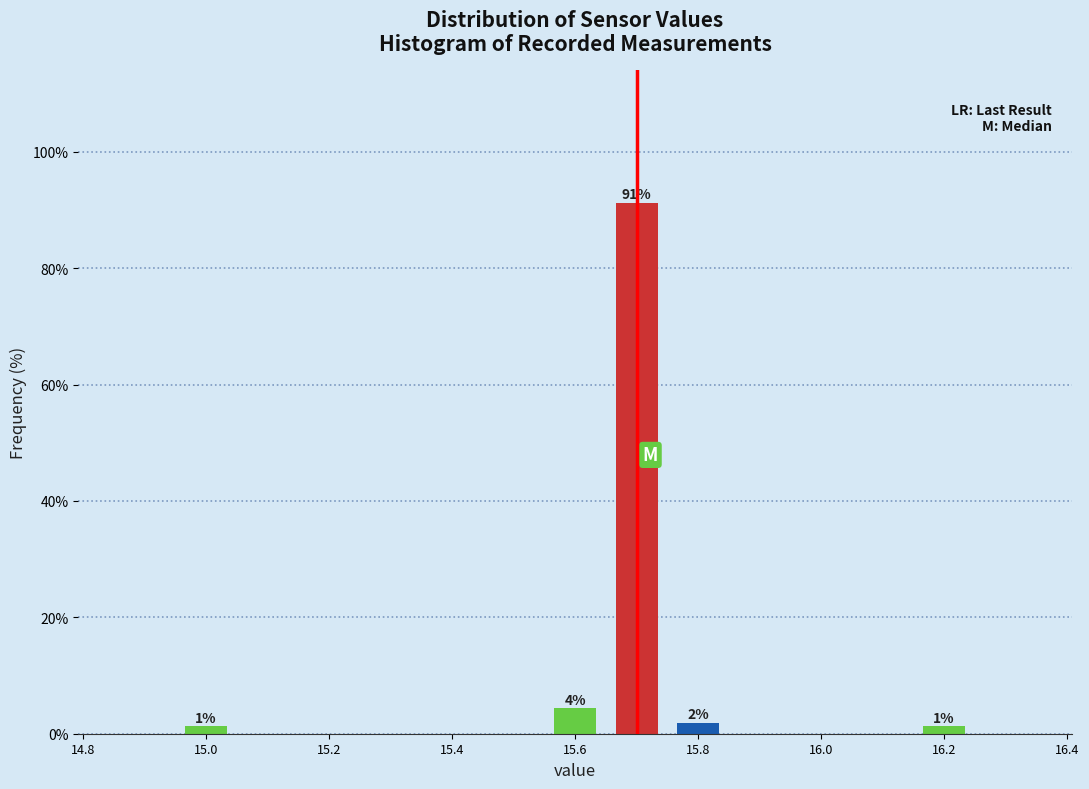

Which range on the x-axis has the tallest bar?

15.65 to 15.75